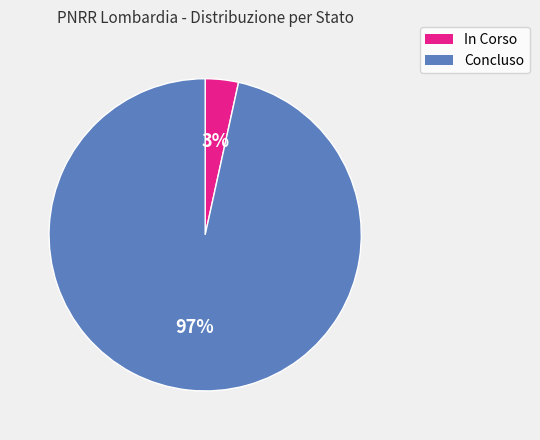

Combined, do Concluso and In Corso account for over 50%?

Yes